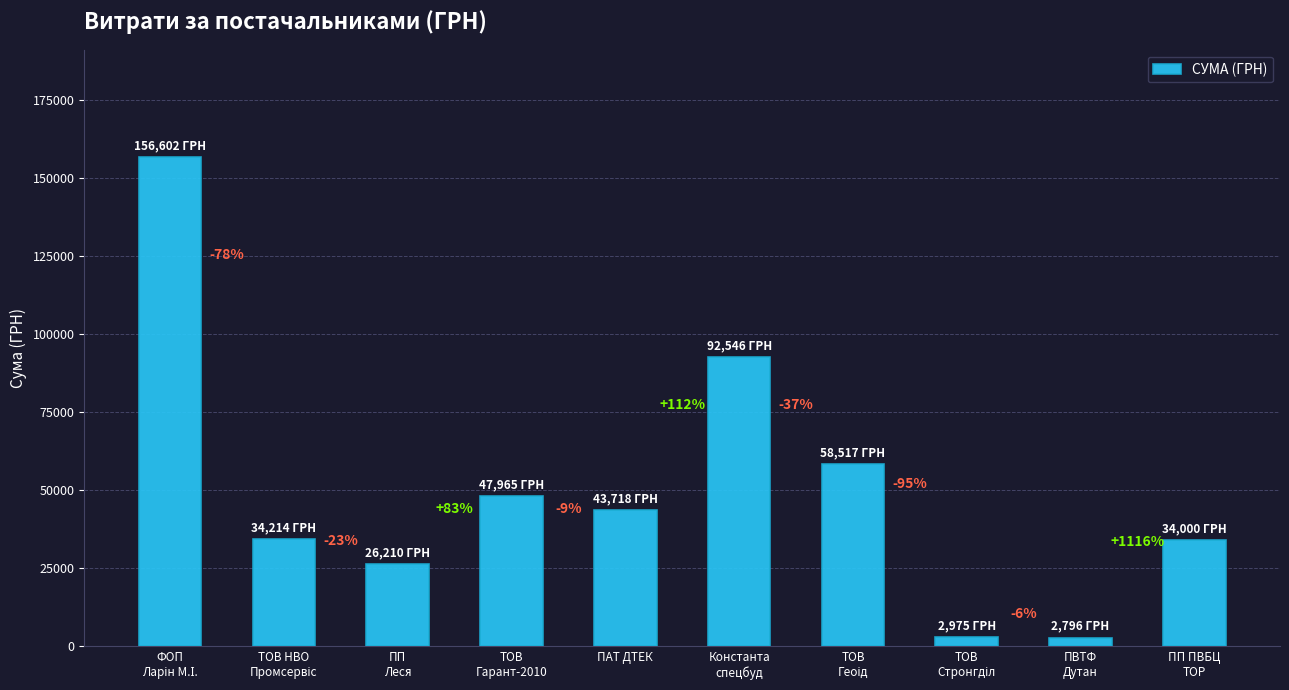

Reading left to right, extract all data points from this chart.

ФОП
Ларін М.І.=156601.9	ТОВ НВО
Промсервіс=34213.8	ПП
Леся=26210.0	ТОВ
Гарант-2010=47965.2	ПАТ ДТЕК=43718.4	Константа
спецбуд=92546.2	ТОВ
Геоід=58517.0	ТОВ
Стронгділ=2975.4	ПВТФ
Дутан=2796.0	ПП ПВБЦ
ТОР=33999.7